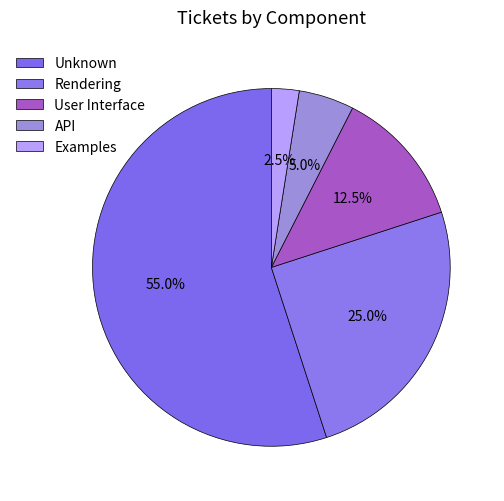

Between Unknown and User Interface, which is larger?

Unknown